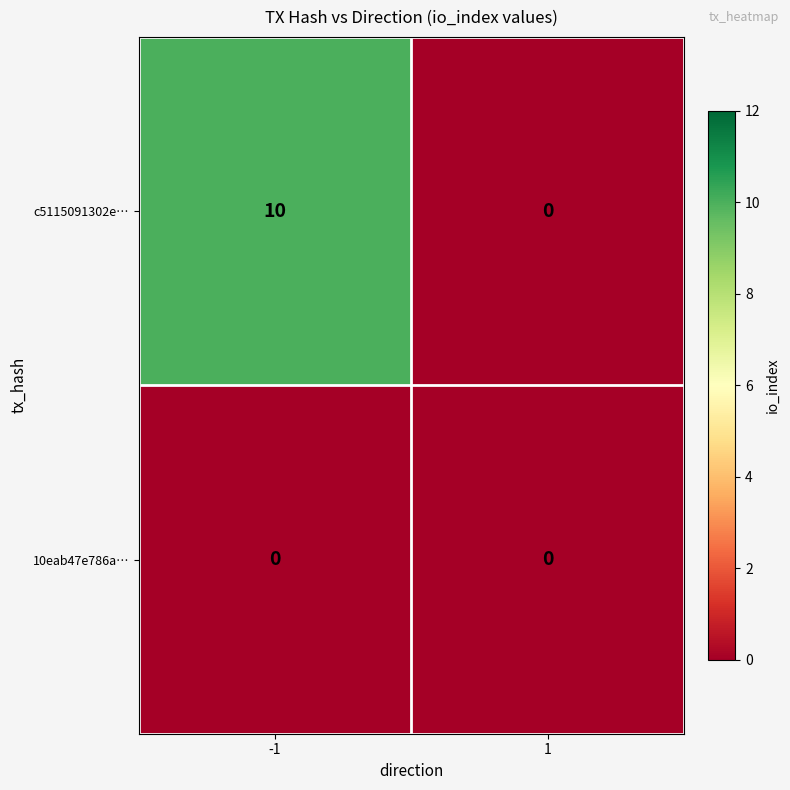

Reading left to right, extract all data points from this chart.

c5115091302e…: 10	0
10eab47e786a…: 0	0